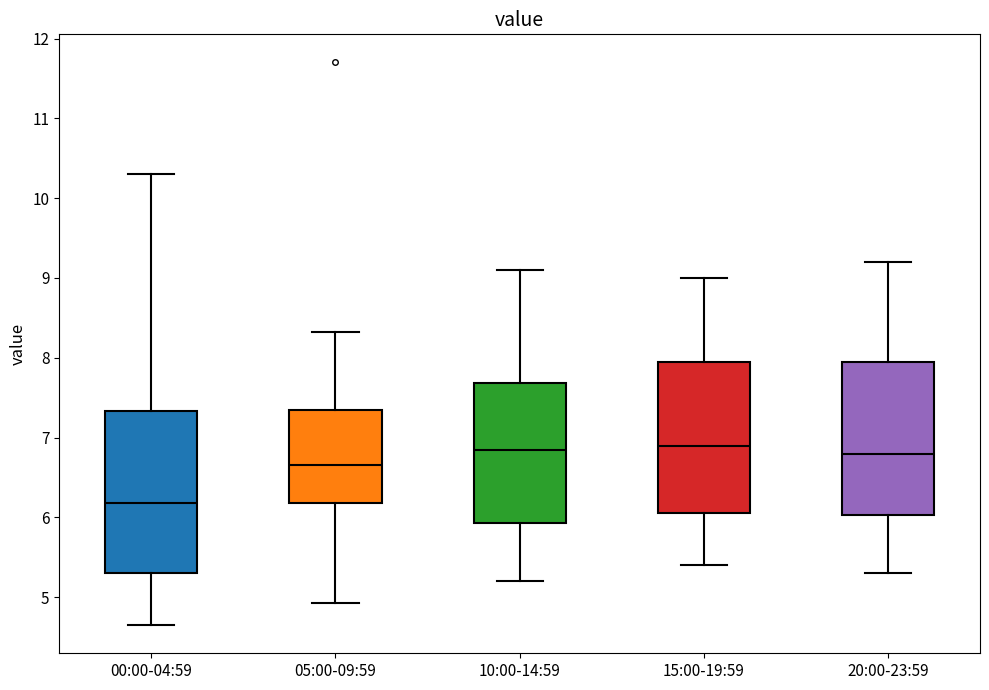

Where does the upper whisker of the box for 05:00-09:59 end on the y-axis? The values are not printed on the chart, so give them approximately, as read against the axis.

8.3